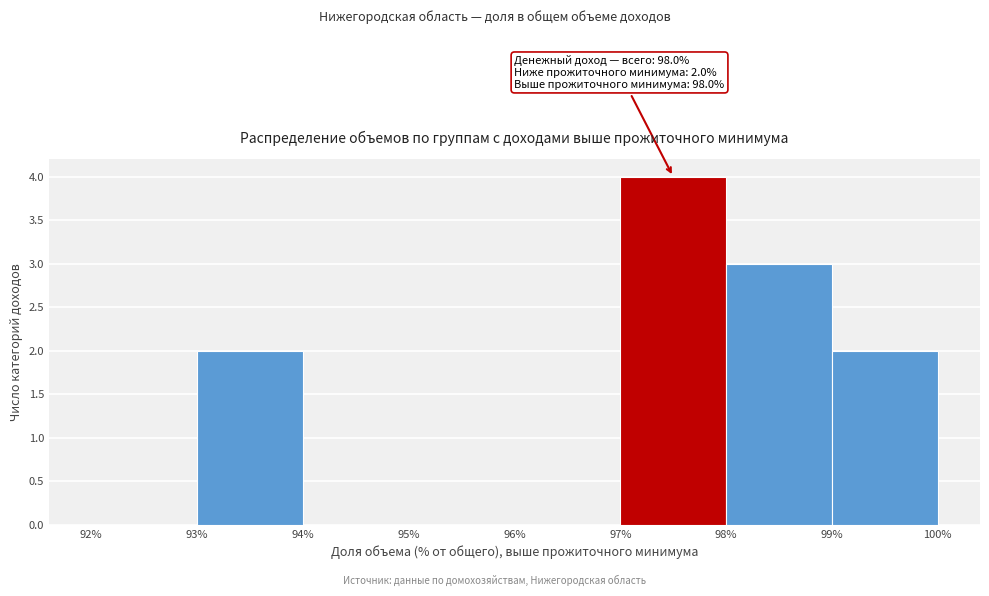

Over which range of the x-axis is the bar tallest?

97% to 98%